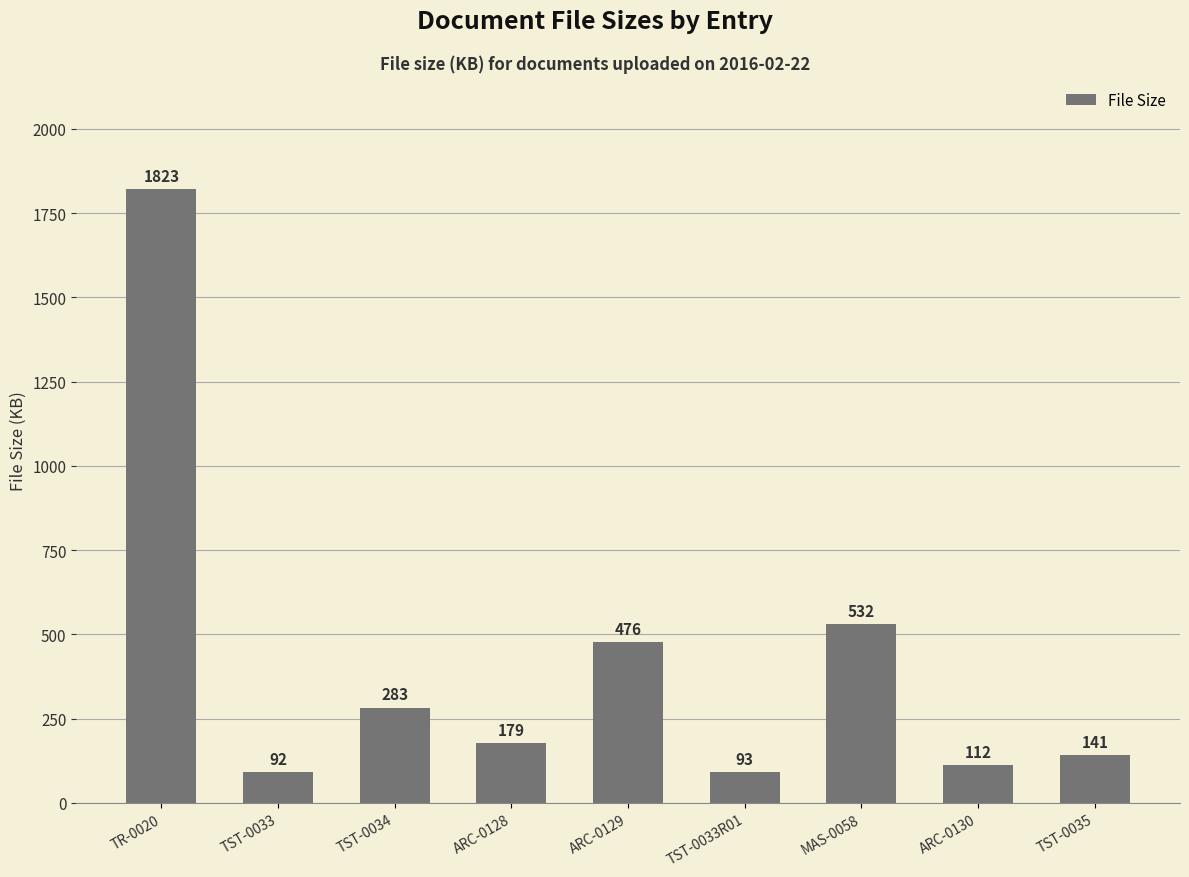

Is it true that the value at TST-0034 is 283?

True